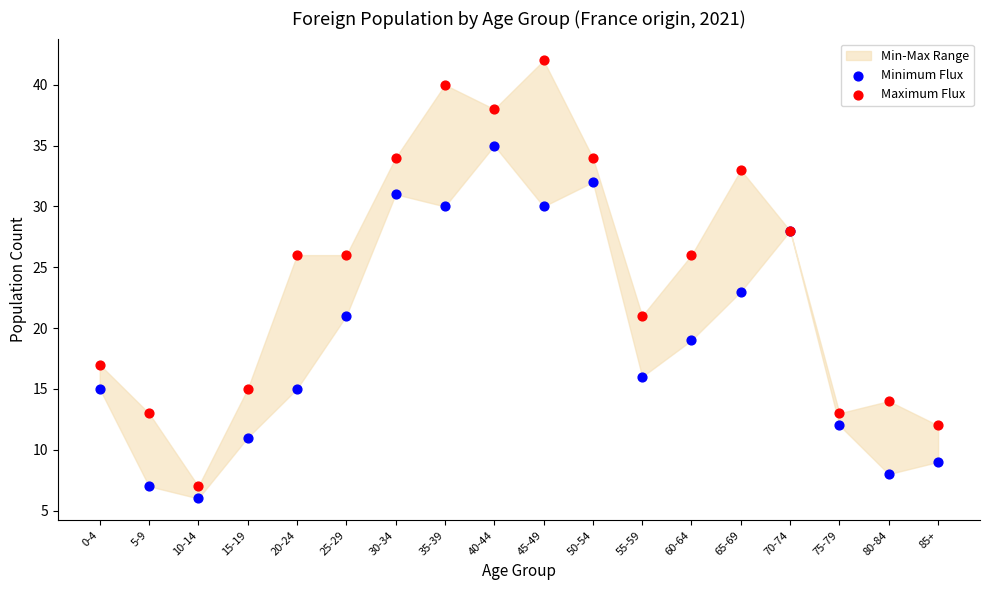

In the Maximum Flux series, what Y value is closest to 24?

26